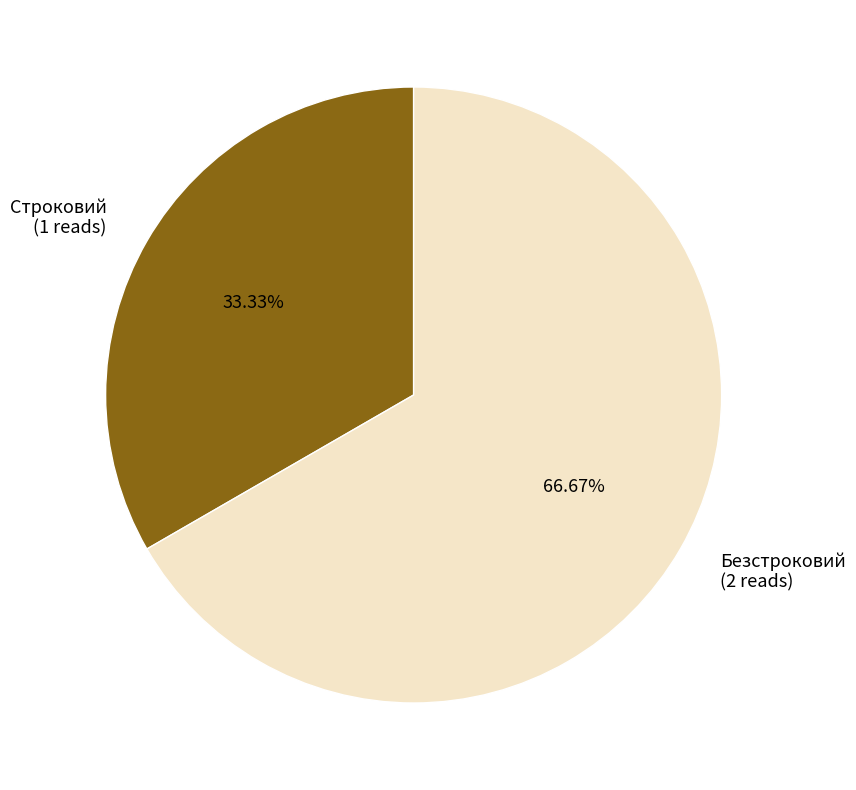

What is the ratio of the value at Строковий to the value at Безстроковий?

0.5